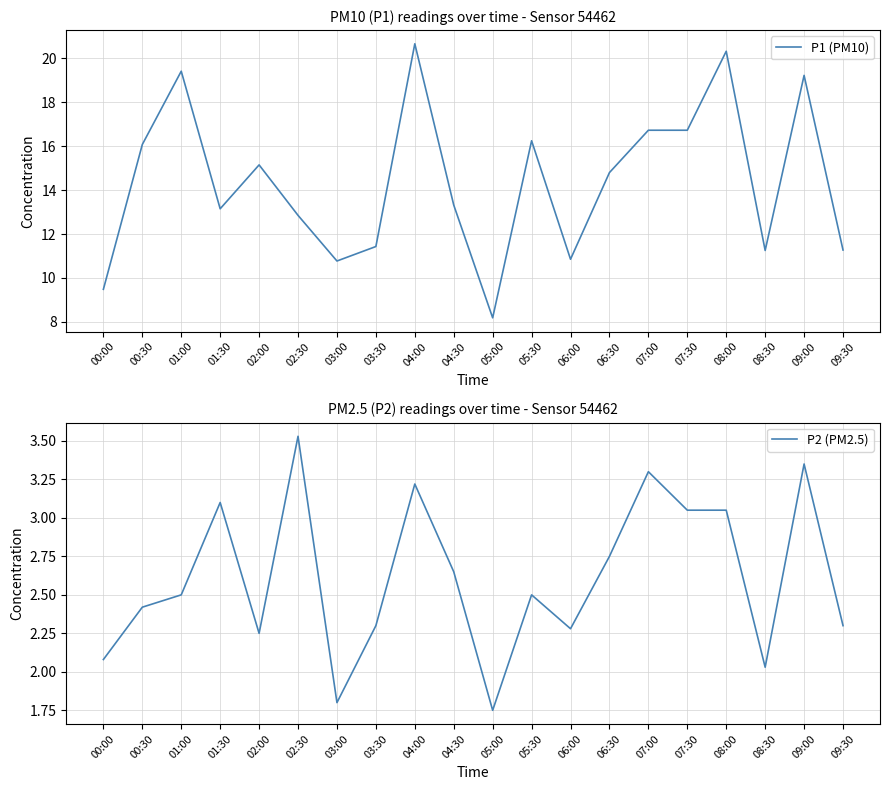

Which has a higher value, 03:00 or 01:00?

01:00